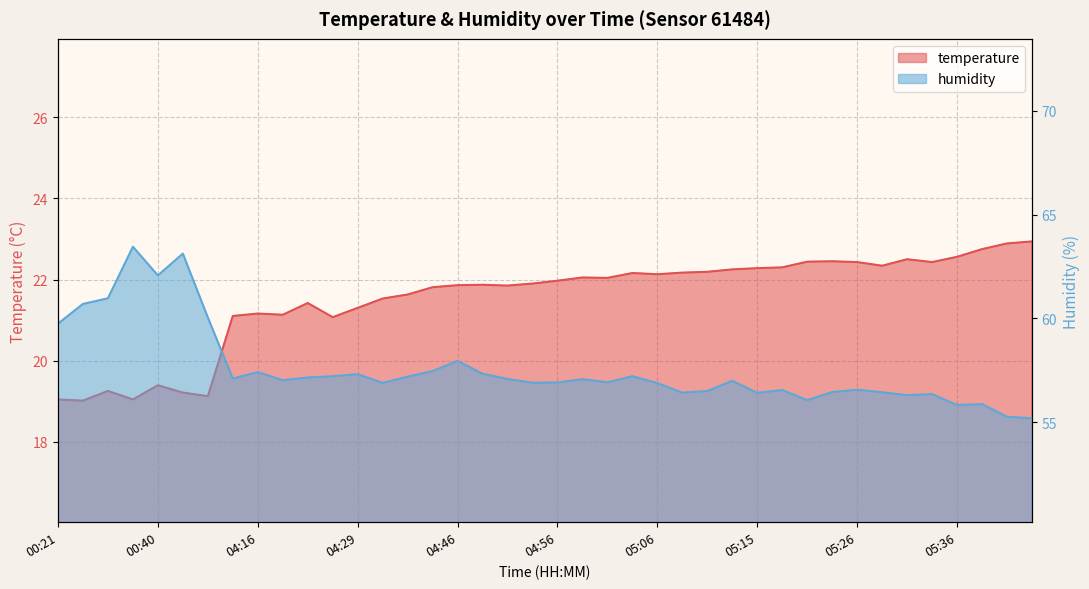

Count the number of categories in the chart.

40